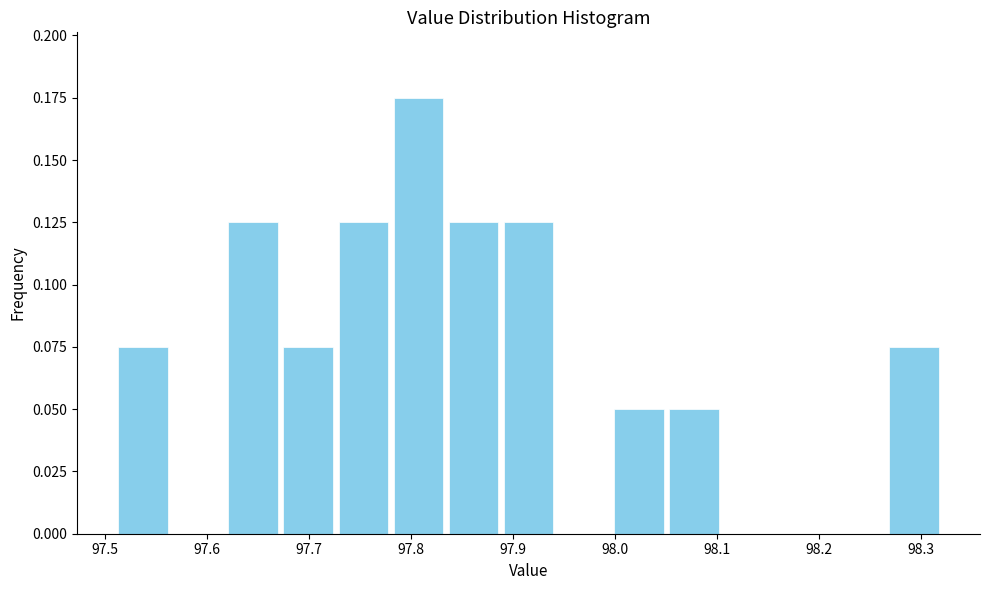

Which range on the x-axis has the tallest bar?

97.780 to 97.834